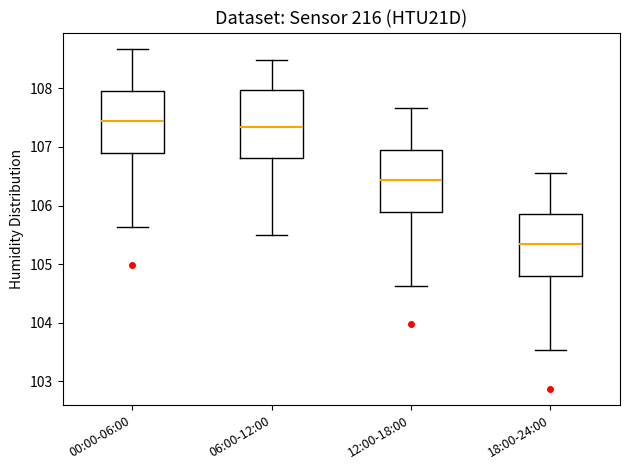

Reading left to right, transcribe this box plot: for each box, give where its median line is, the range the box spans, and where its two whiskers end, as read against the y-axis. The values are not printed on the chart, so give them approximately, as read against the axis.

00:00-06:00: median 107.4, box 106.9 to 108.0, whiskers 105.6 to 108.7
06:00-12:00: median 107.3, box 106.8 to 108.0, whiskers 105.5 to 108.5
12:00-18:00: median 106.4, box 105.9 to 107.0, whiskers 104.6 to 107.7
18:00-24:00: median 105.3, box 104.8 to 105.9, whiskers 103.5 to 106.6